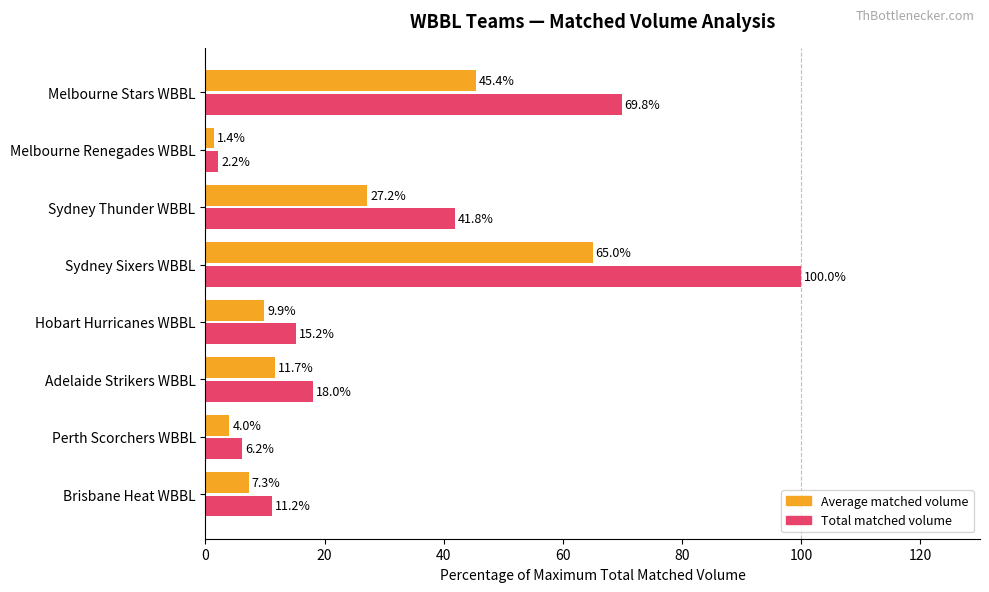

Rank the categories by Total matched volume value from lowest to highest.

Melbourne Renegades WBBL, Perth Scorchers WBBL, Brisbane Heat WBBL, Hobart Hurricanes WBBL, Adelaide Strikers WBBL, Sydney Thunder WBBL, Melbourne Stars WBBL, Sydney Sixers WBBL